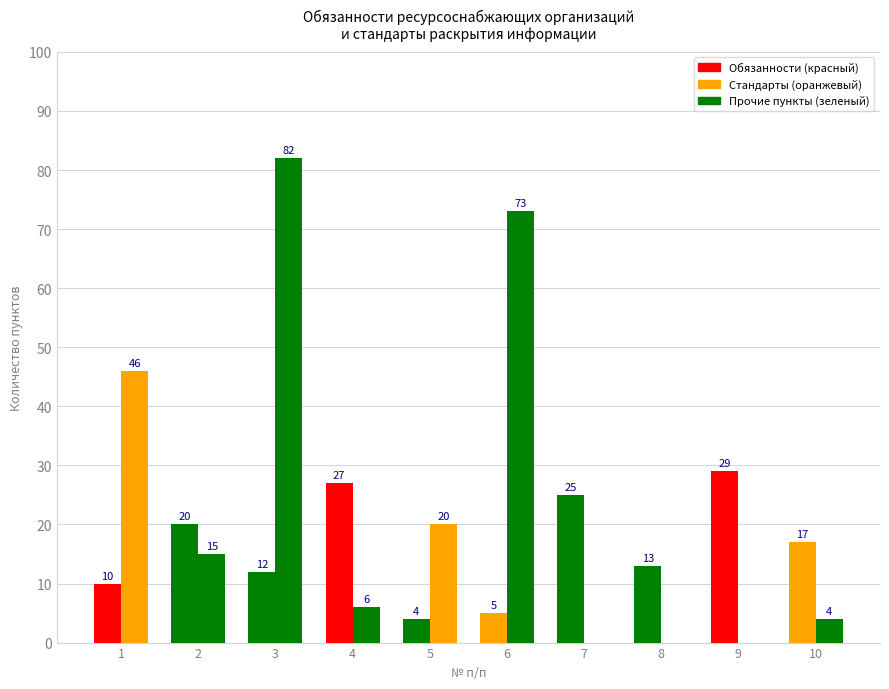

Are the bars grouped side by side (vs. stacked)?

Yes